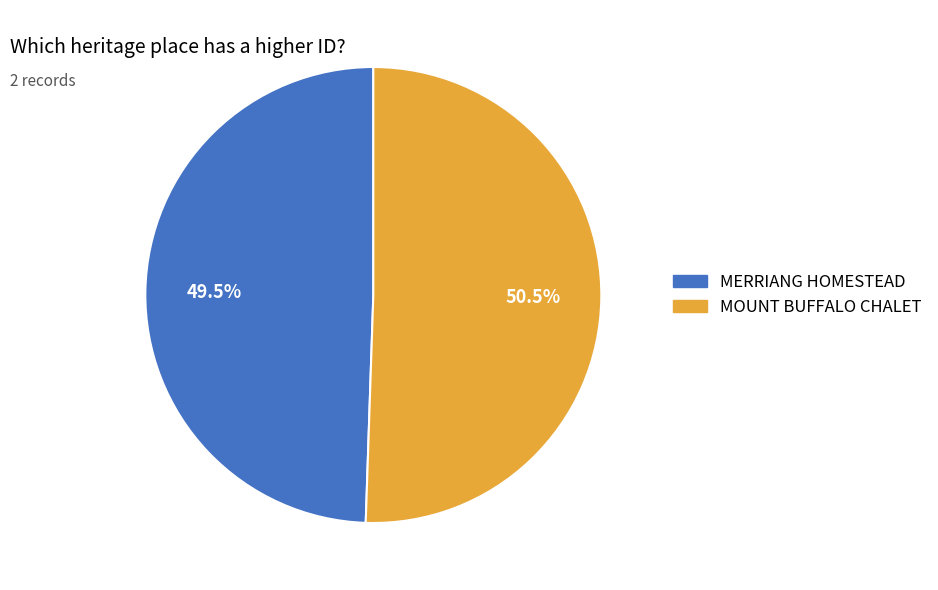

Rank the categories by value from highest to lowest.

MOUNT BUFFALO CHALET, MERRIANG HOMESTEAD